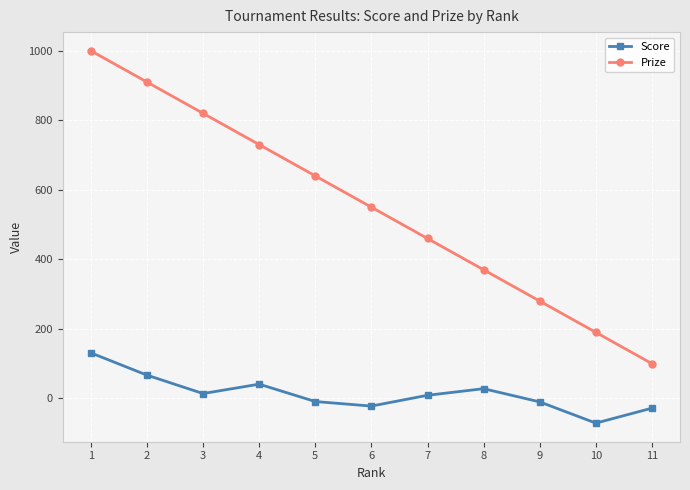

What are all the series names shown in the legend?

Score, Prize